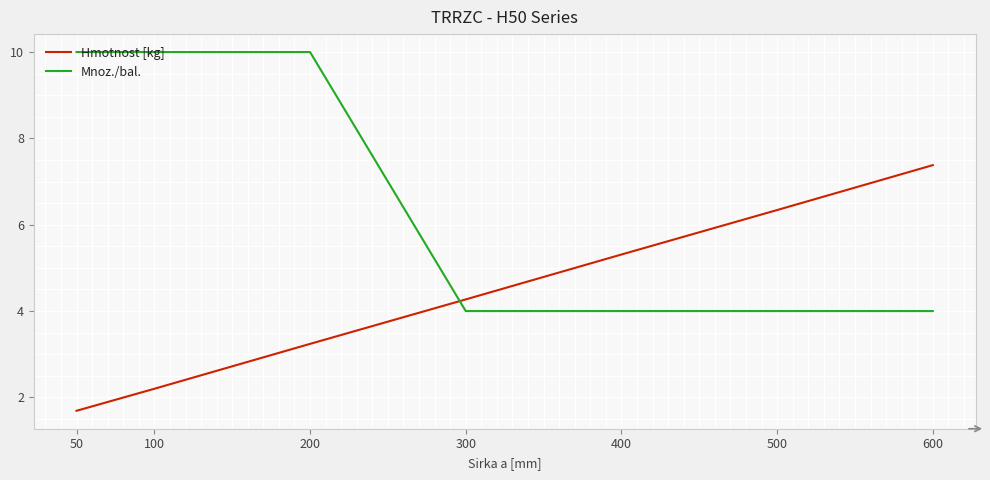

The value of Hmotnost [kg] at 50 is 0.4. True or false?

False